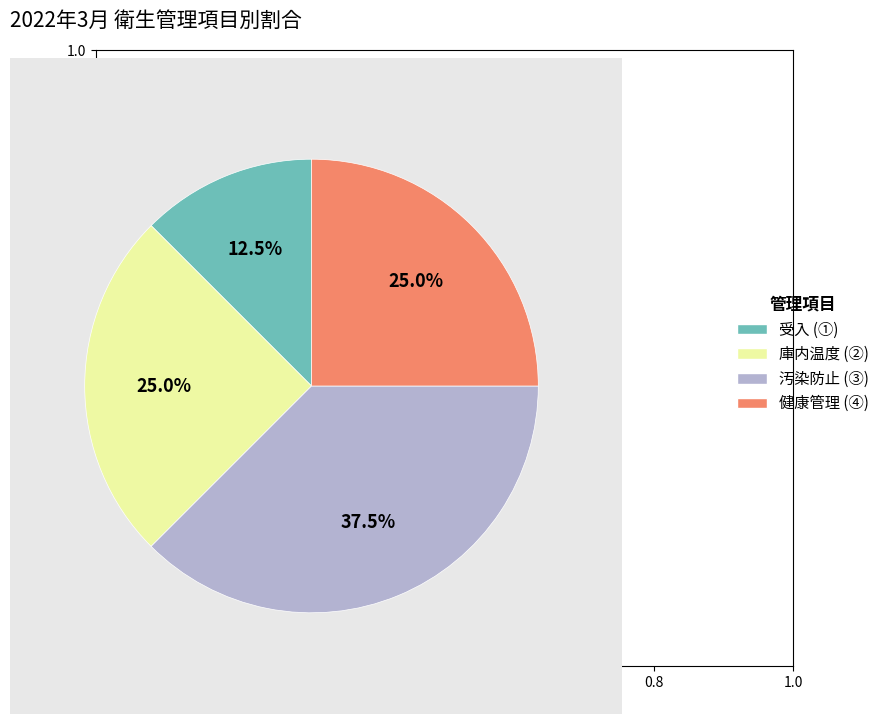

Which slice is the largest?

汚染防止 (③)